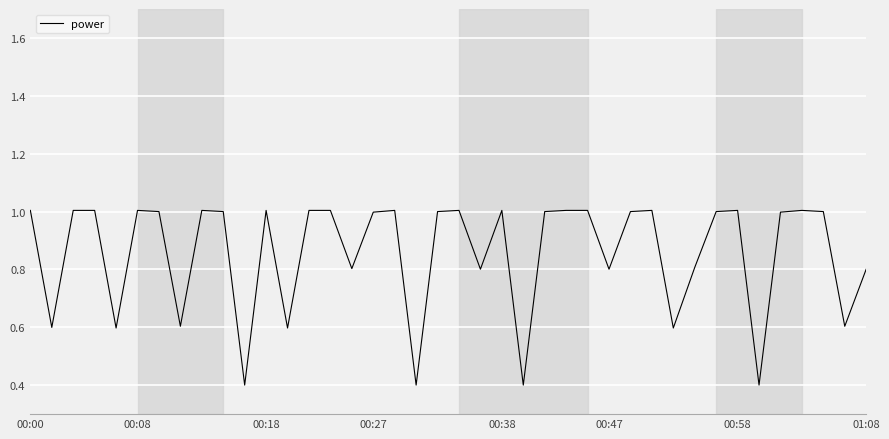

What is the greatest value displayed?

1.0